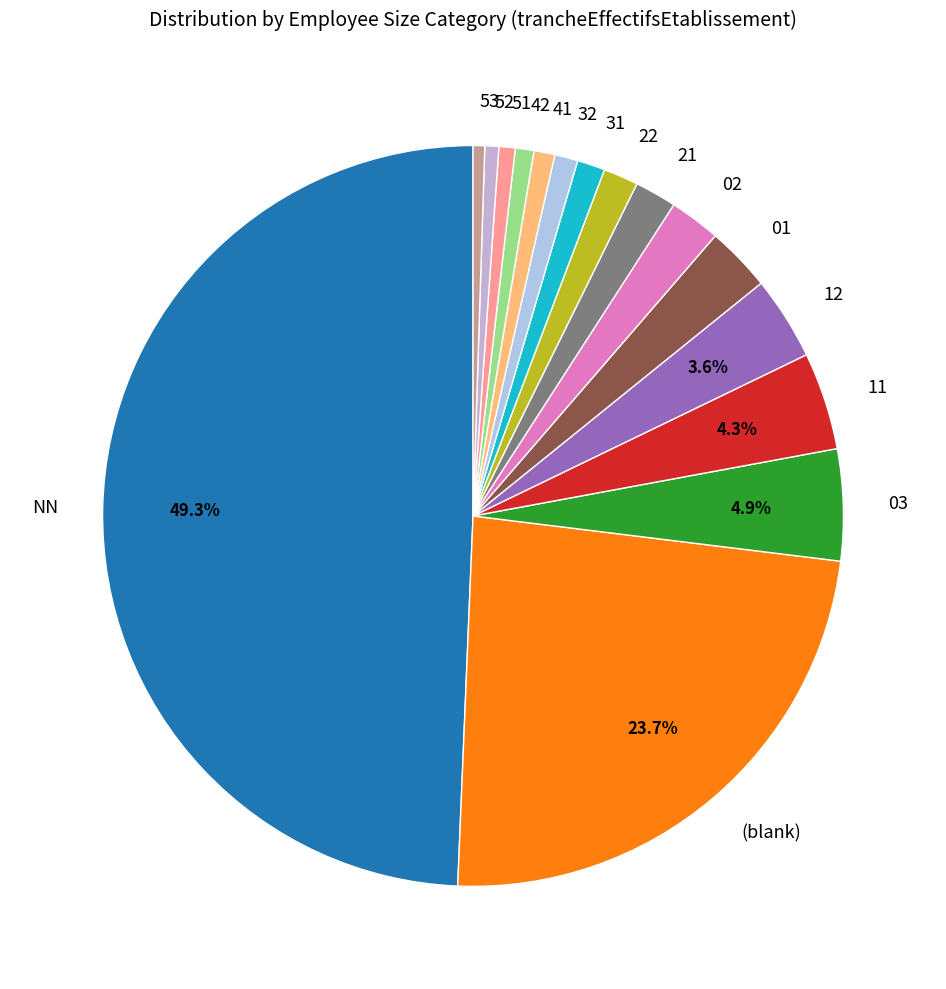

Which has a higher value, 52 or 12?

12